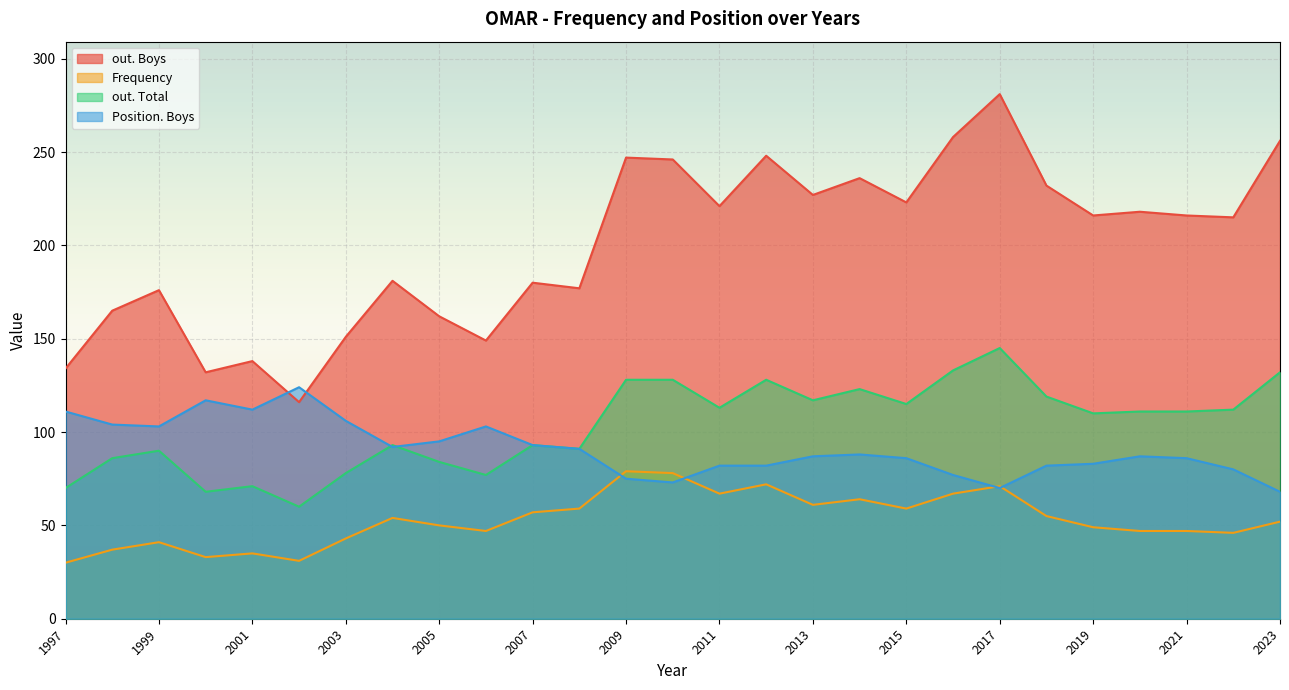

At which label does Position. Boys first exceed 87?

1997